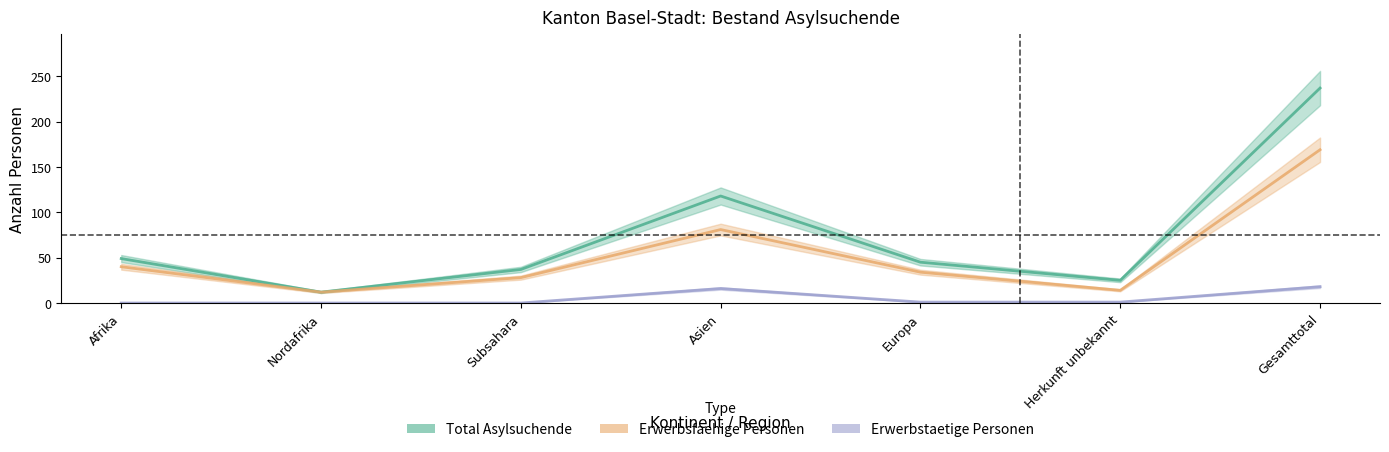

True or false: Total Asylsuchende and Erwerbsfaehige Personen cross at least once.

False